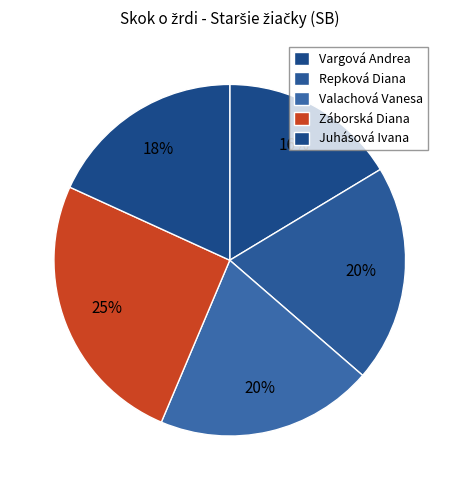

Count the number of slices in the pie.

5